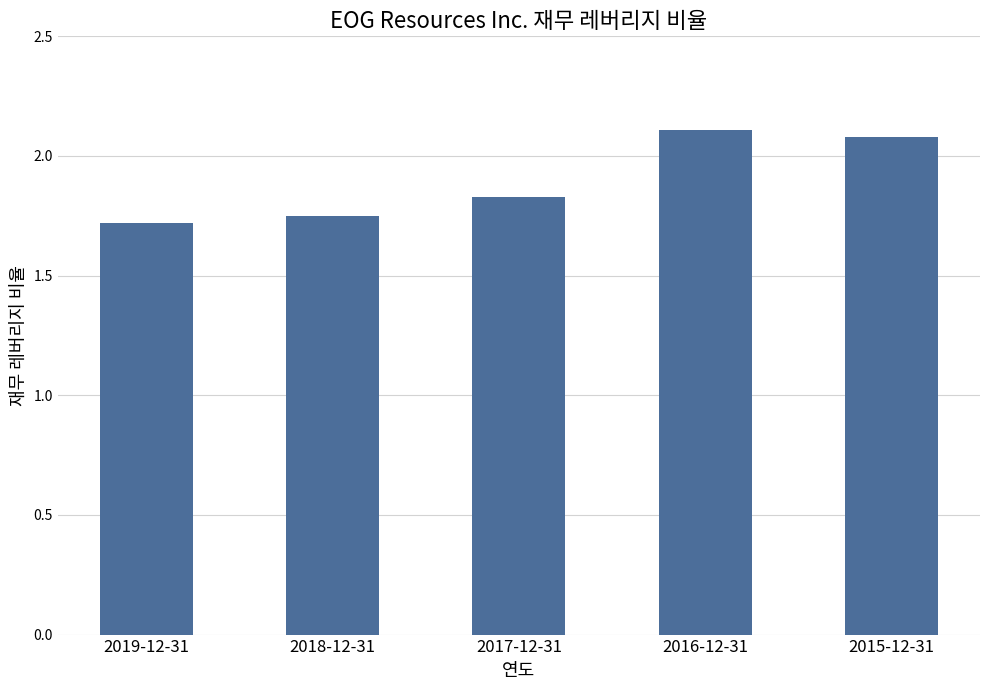

Where is the data nearest to the value 1?

2019-12-31